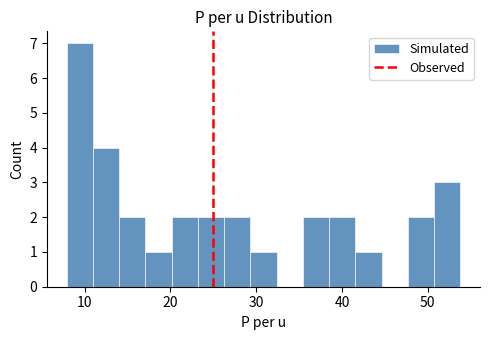

Around what value on the x-axis is the tallest bar? Give the approximate position of its centre, as read against the axis.

9